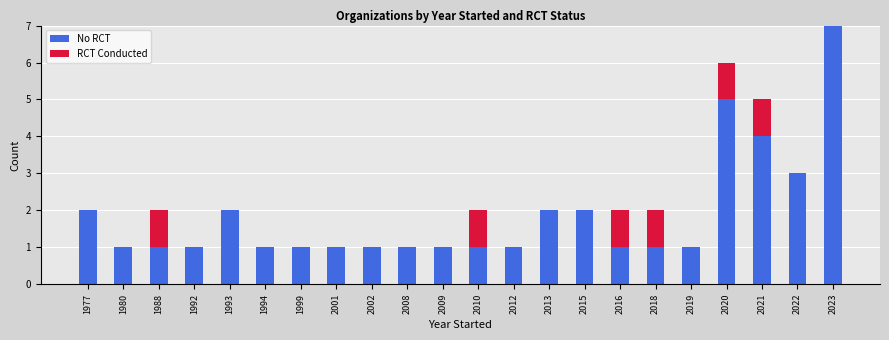

The No RCT series shows 2 at 2012. True or false?

False